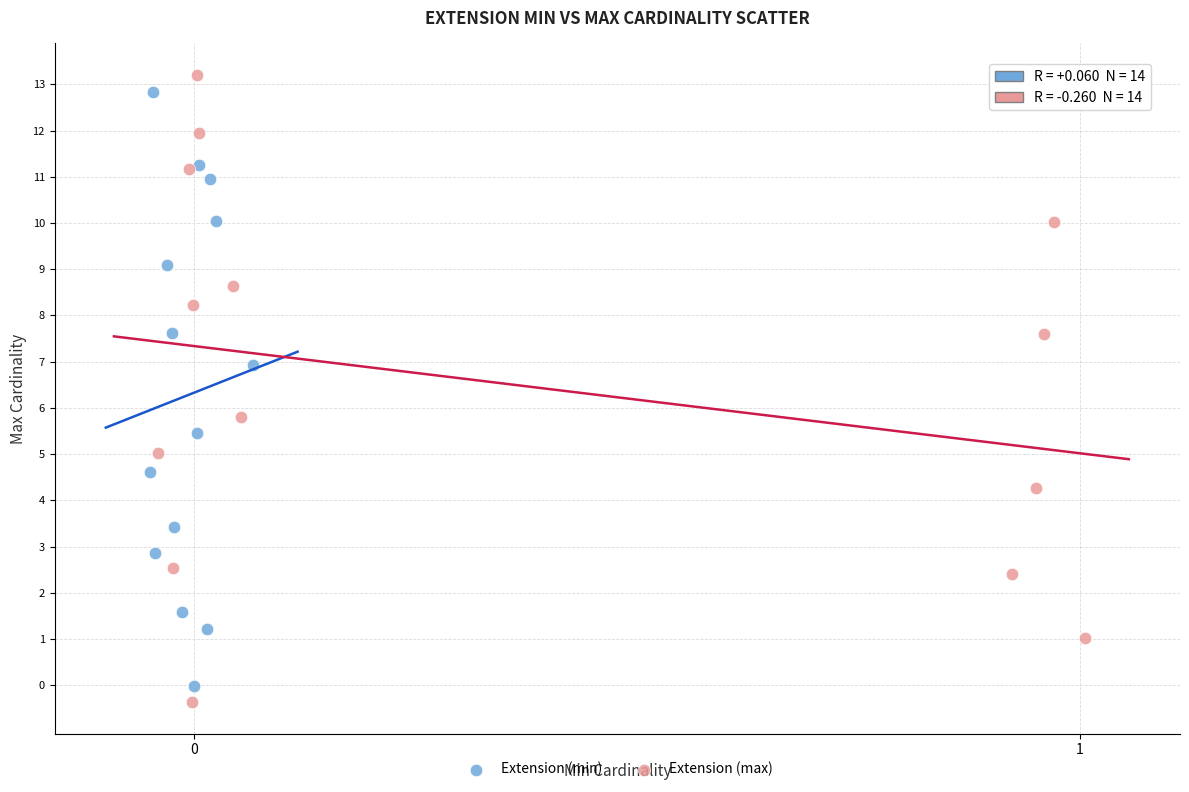

What are all the series names shown in the legend?

Extension (min), Extension (max)